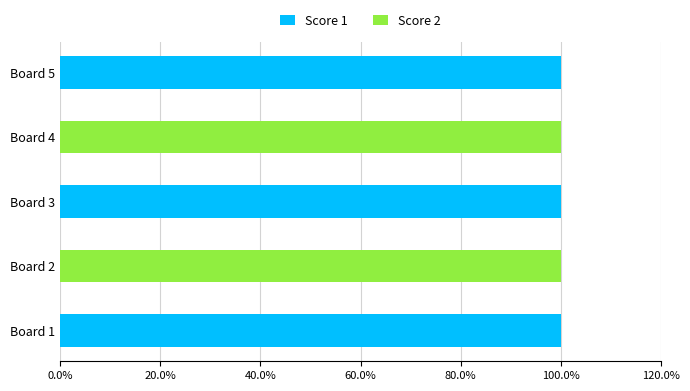

What is the total value across all series at Board 2?

100